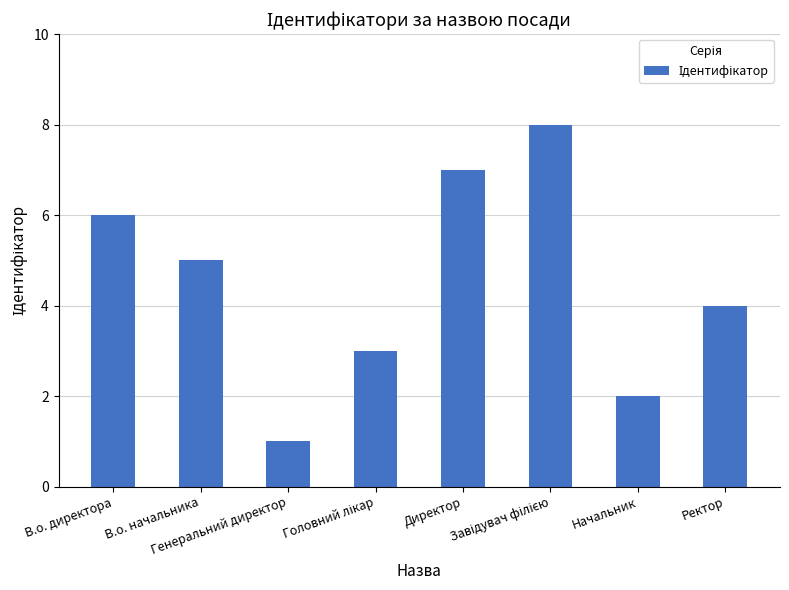

How many data points are less than 5?

4